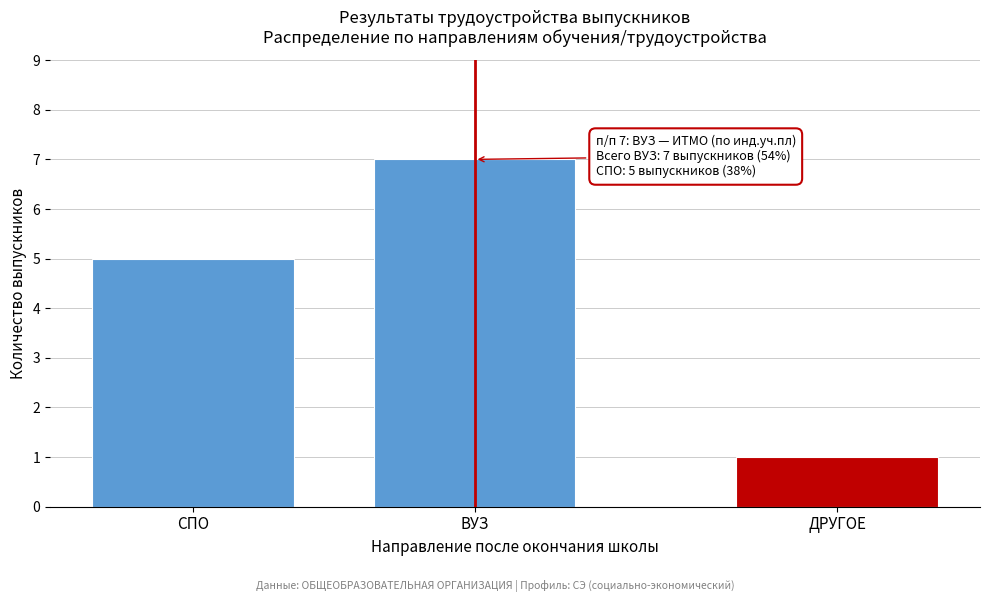

Reading left to right, extract all data points from this chart.

СПО=5	ВУЗ=7	ДРУГОЕ=1